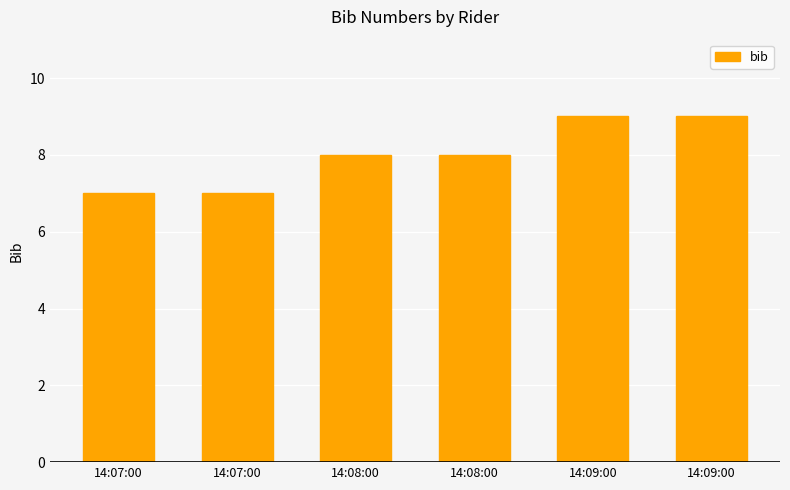

What is the value of the 6th bar from the left?

9